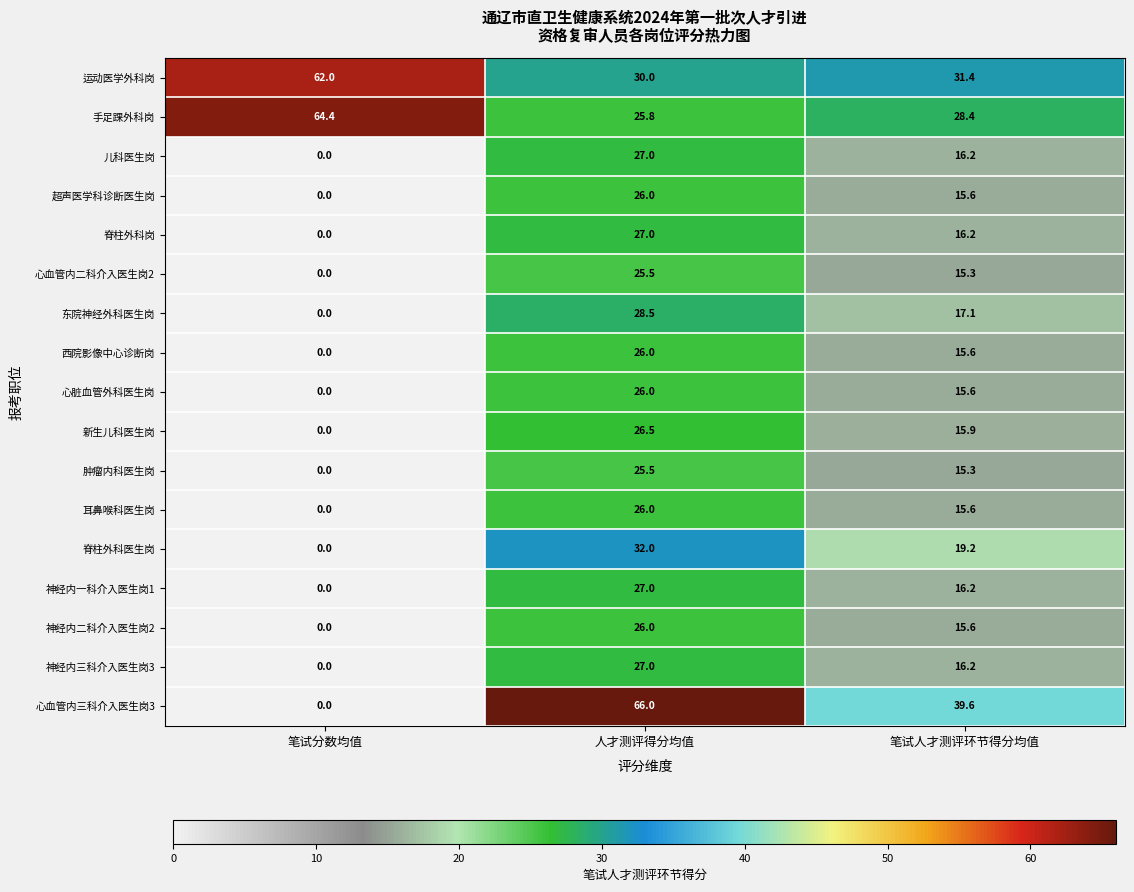

At which label is 神经内二科介入医生岗2 closest to 13?

笔试人才测评环节得分均值